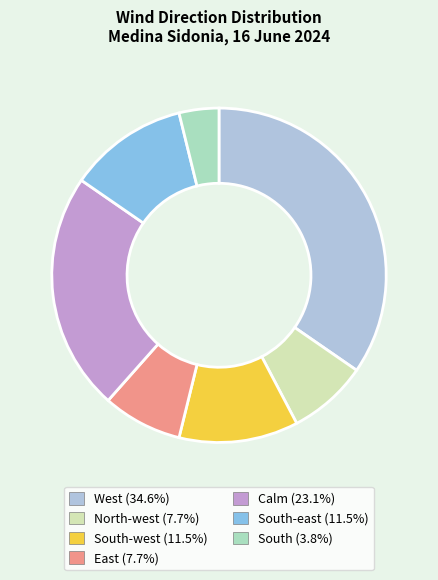

Does any single category account for the majority?

No